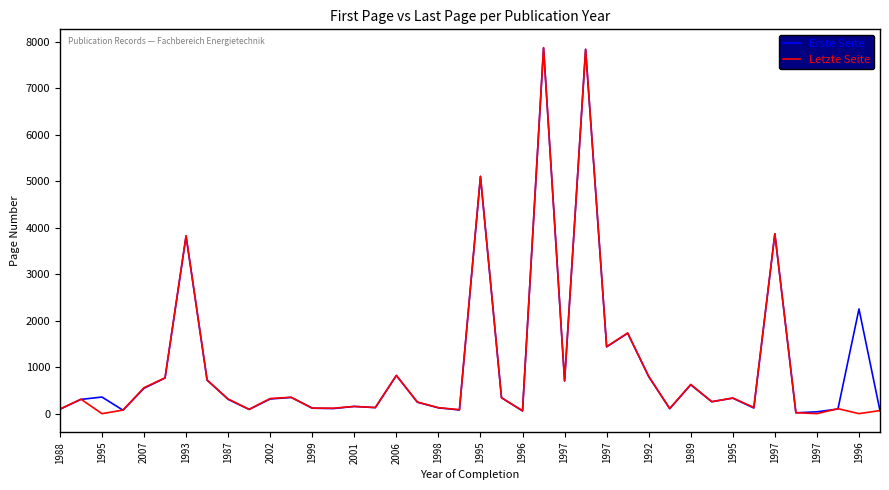

True or false: Letzte Seite has more than 2 points higher than both neighbors.

True